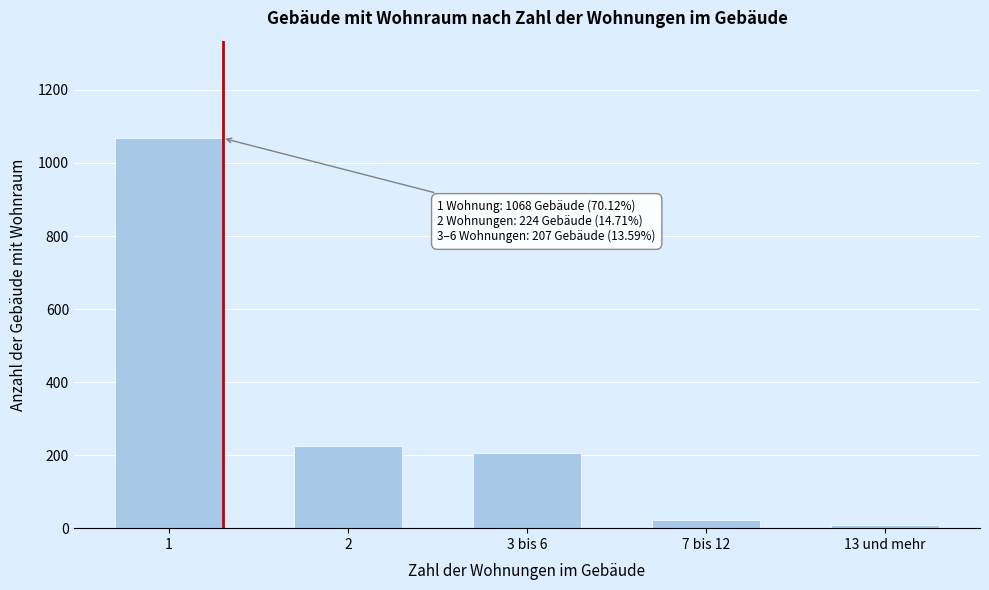

Reading left to right, transcribe all the data shown in this chart.

1068	224	207	21	9